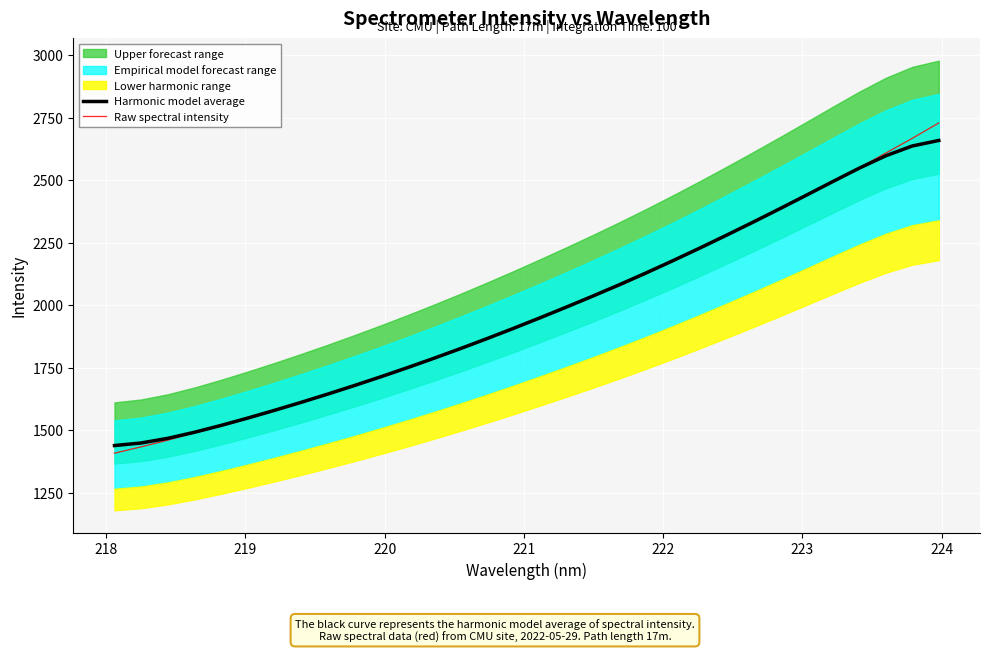

Which series has the widest spread of values?

Raw spectral intensity